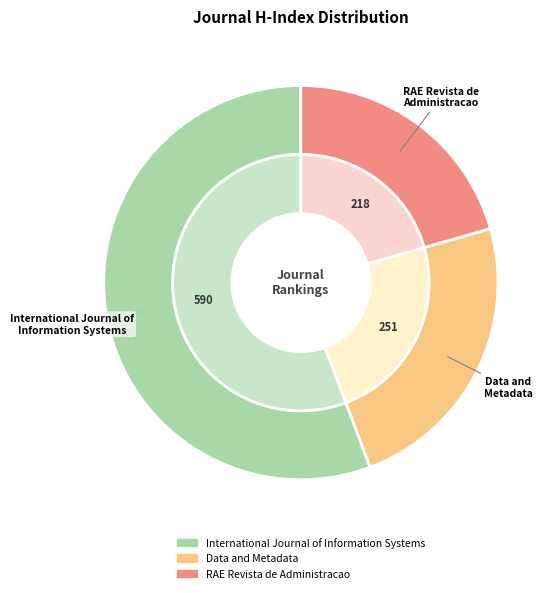

Count the number of slices in the pie.

3